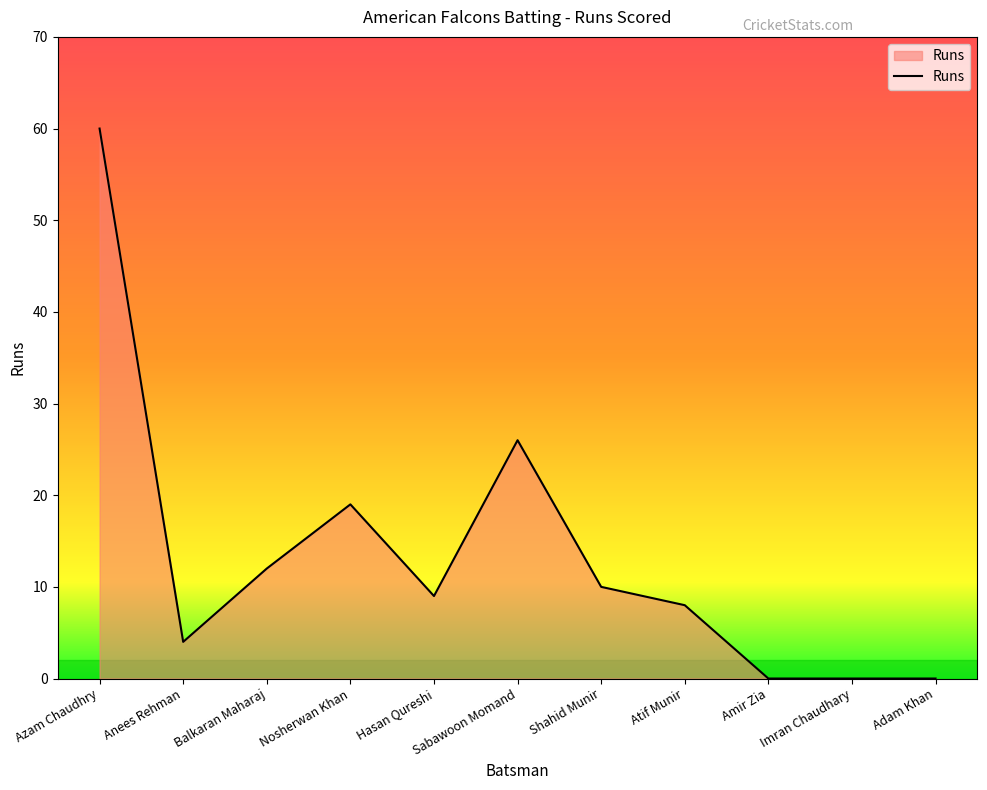

What position from the left is Balkaran Maharaj?

3